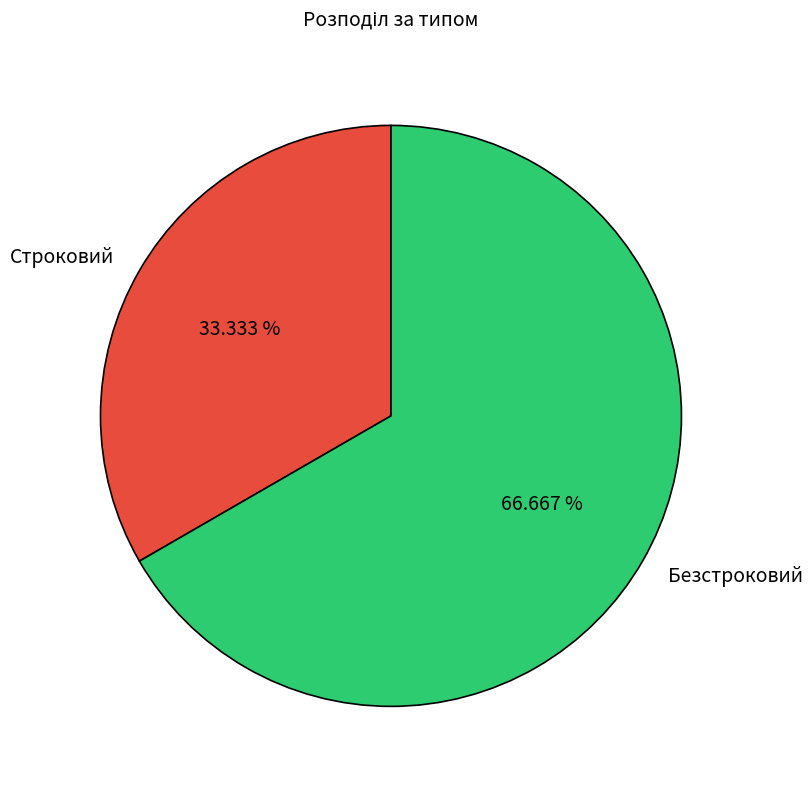

To the nearest percent, what portion does Безстроковий represent?

67%